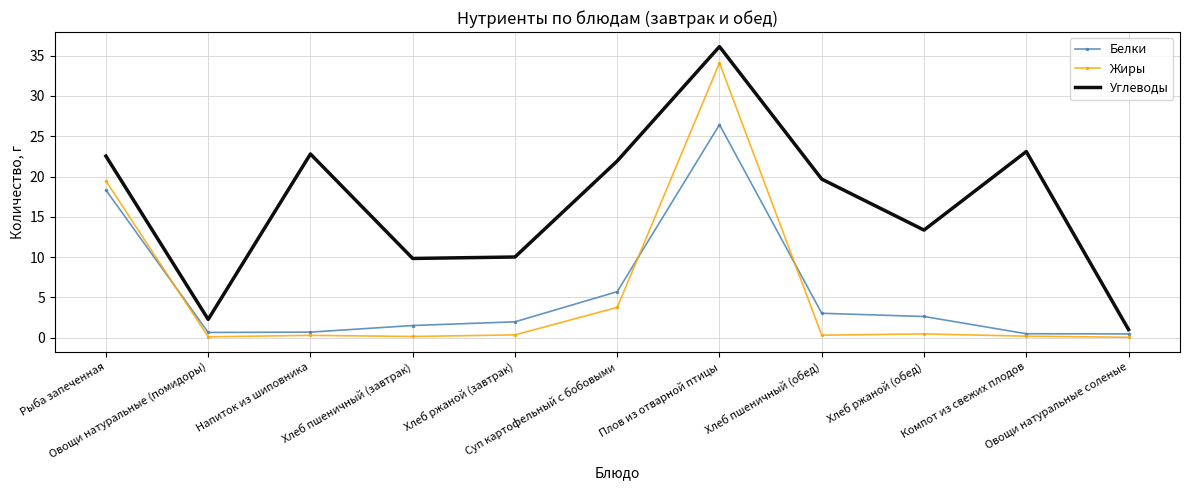

What is the difference between the maximum and minimum values in the Белки series?

26.0